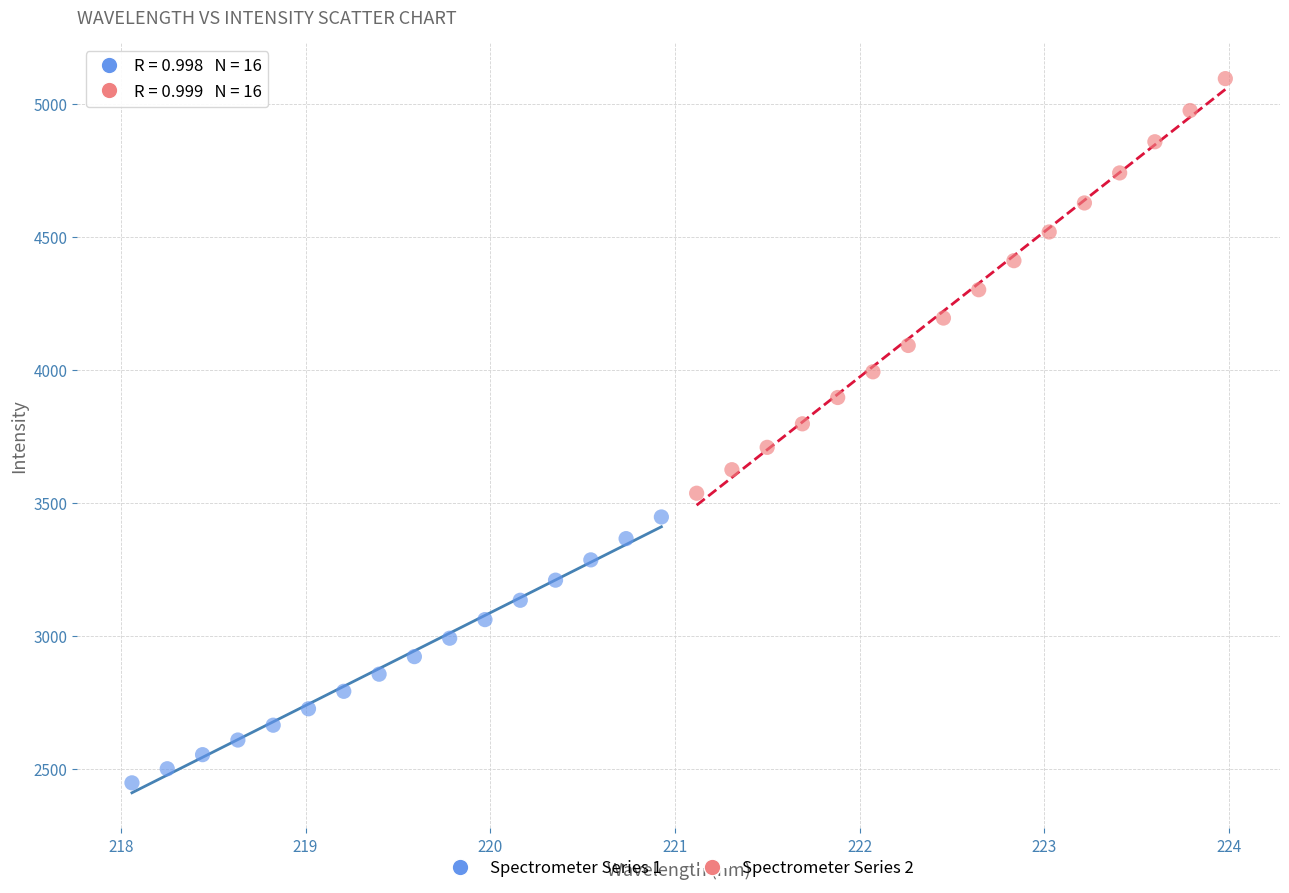

Which series reaches the minimum Y coordinate?

Spectrometer Series 1